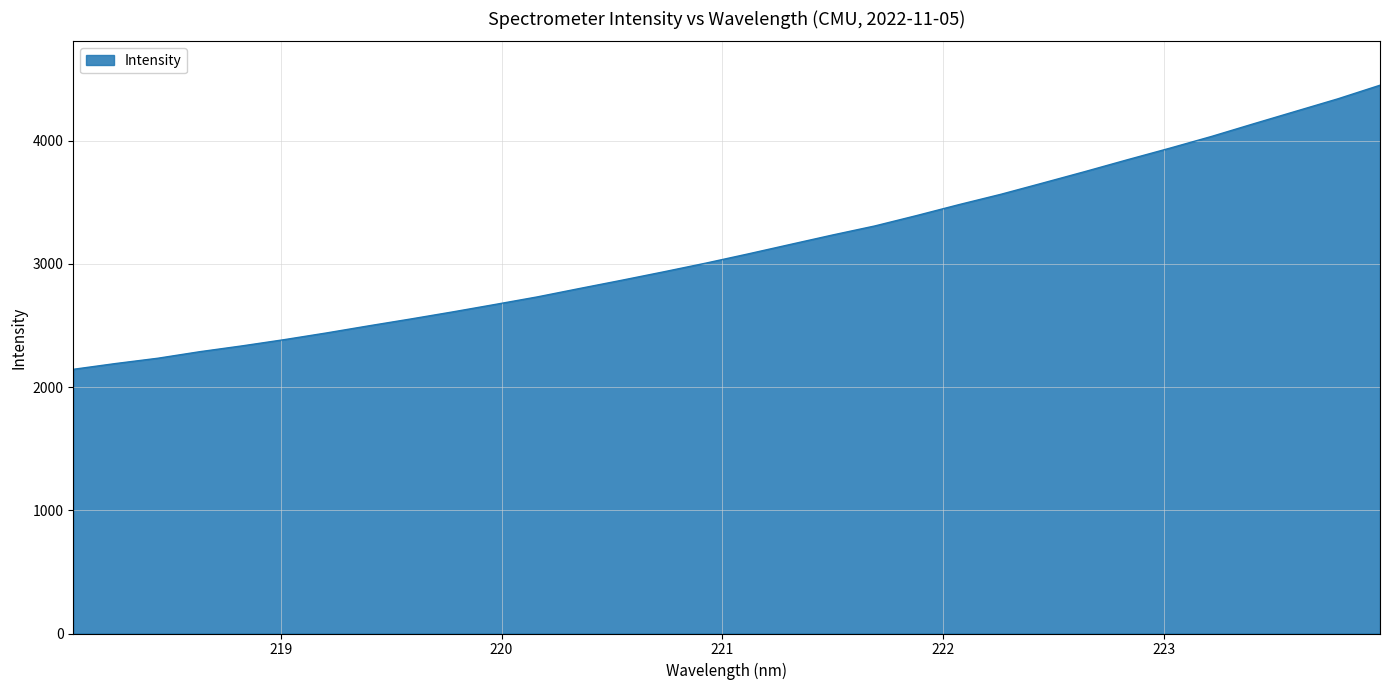

What is the greatest value displayed?

4449.1